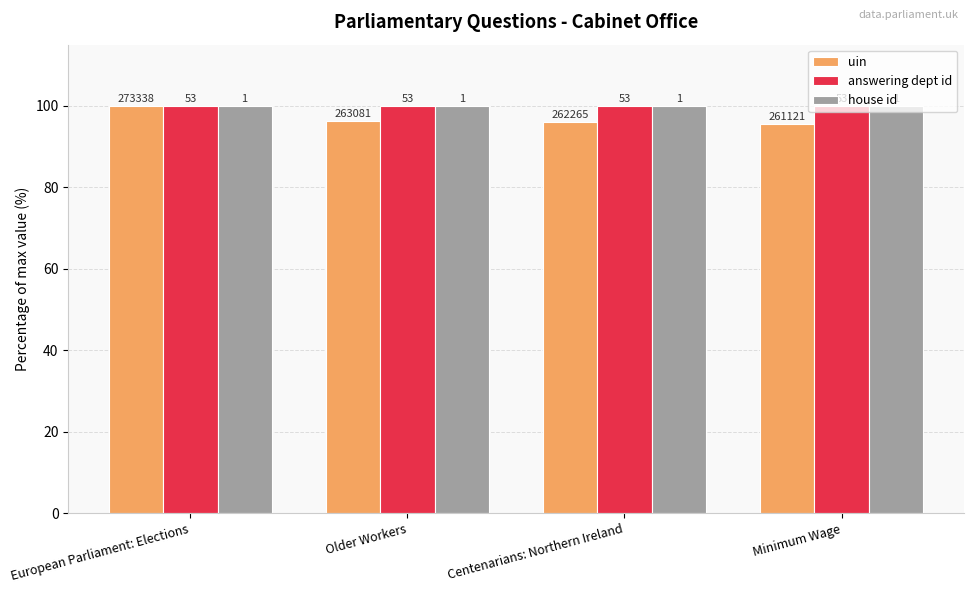

What position from the right is Older Workers?

3